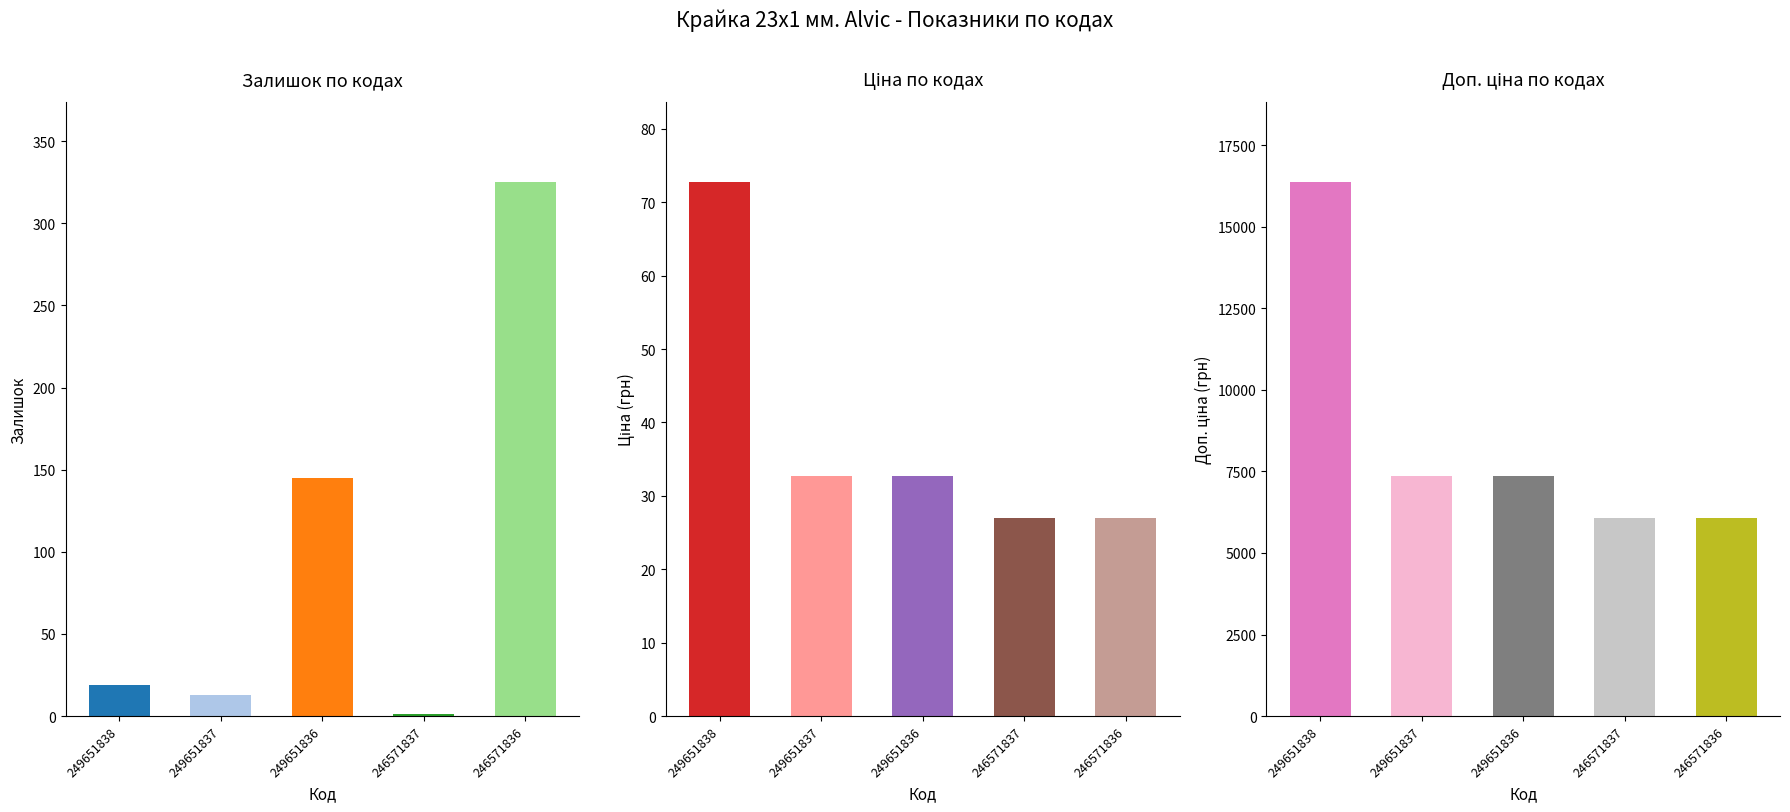

What is the average value of the Залишок series?

100.6